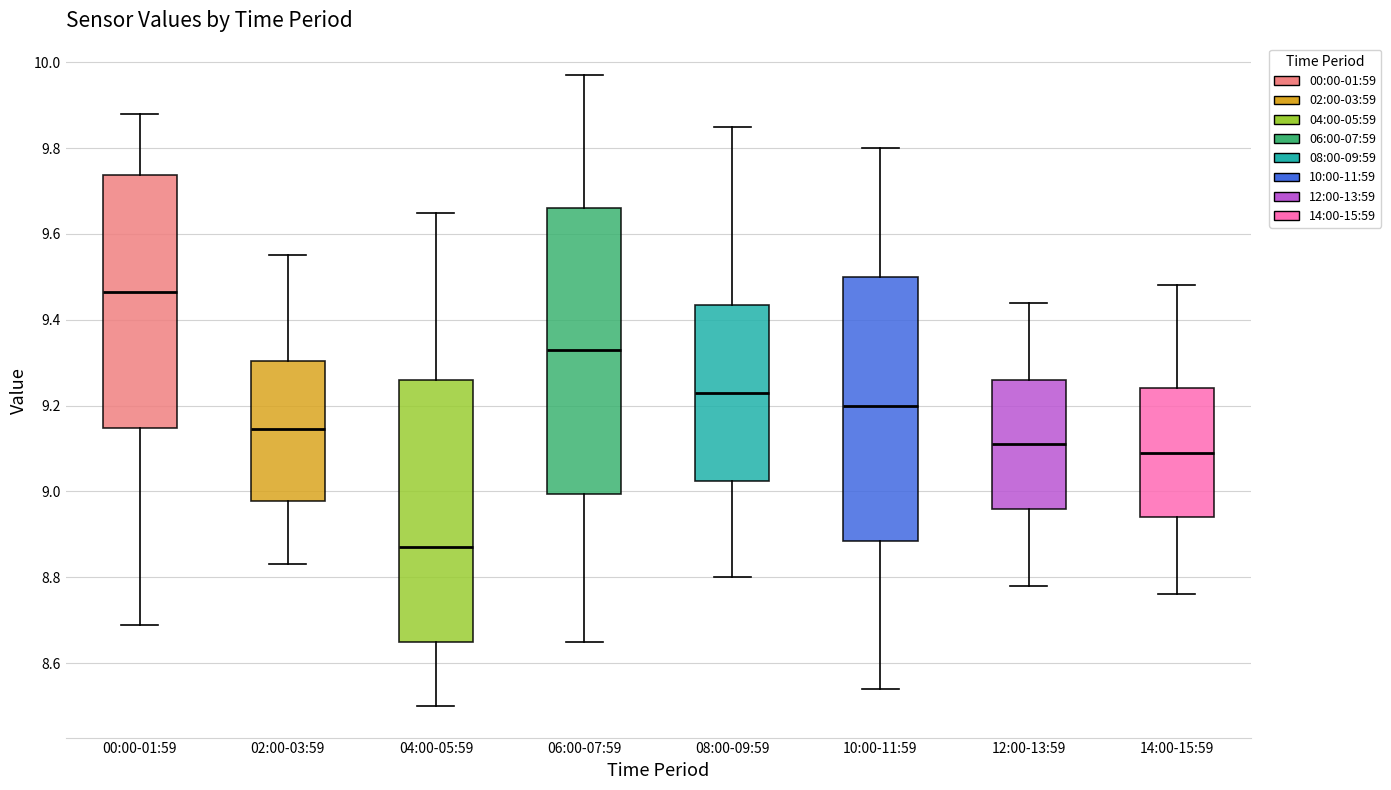

Where does the lower whisker of the box for 08:00-09:59 end on the y-axis? The values are not printed on the chart, so give them approximately, as read against the axis.

8.80